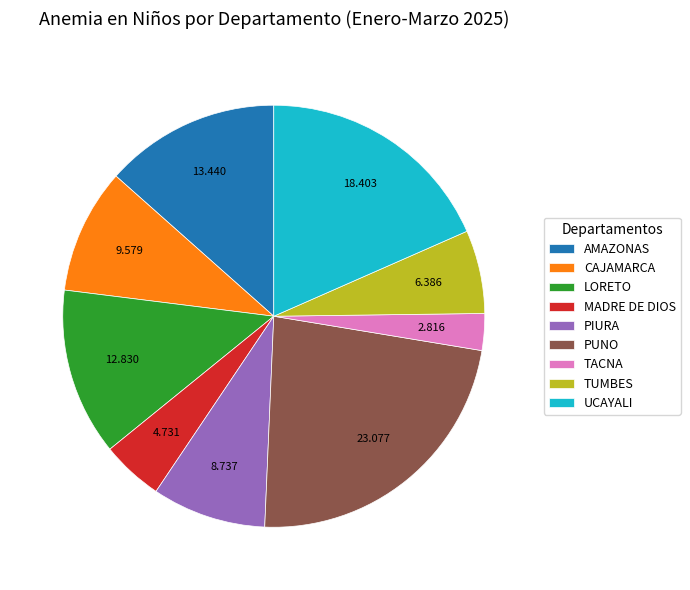

Rank the categories by value from highest to lowest.

PUNO, UCAYALI, AMAZONAS, LORETO, CAJAMARCA, PIURA, TUMBES, MADRE DE DIOS, TACNA